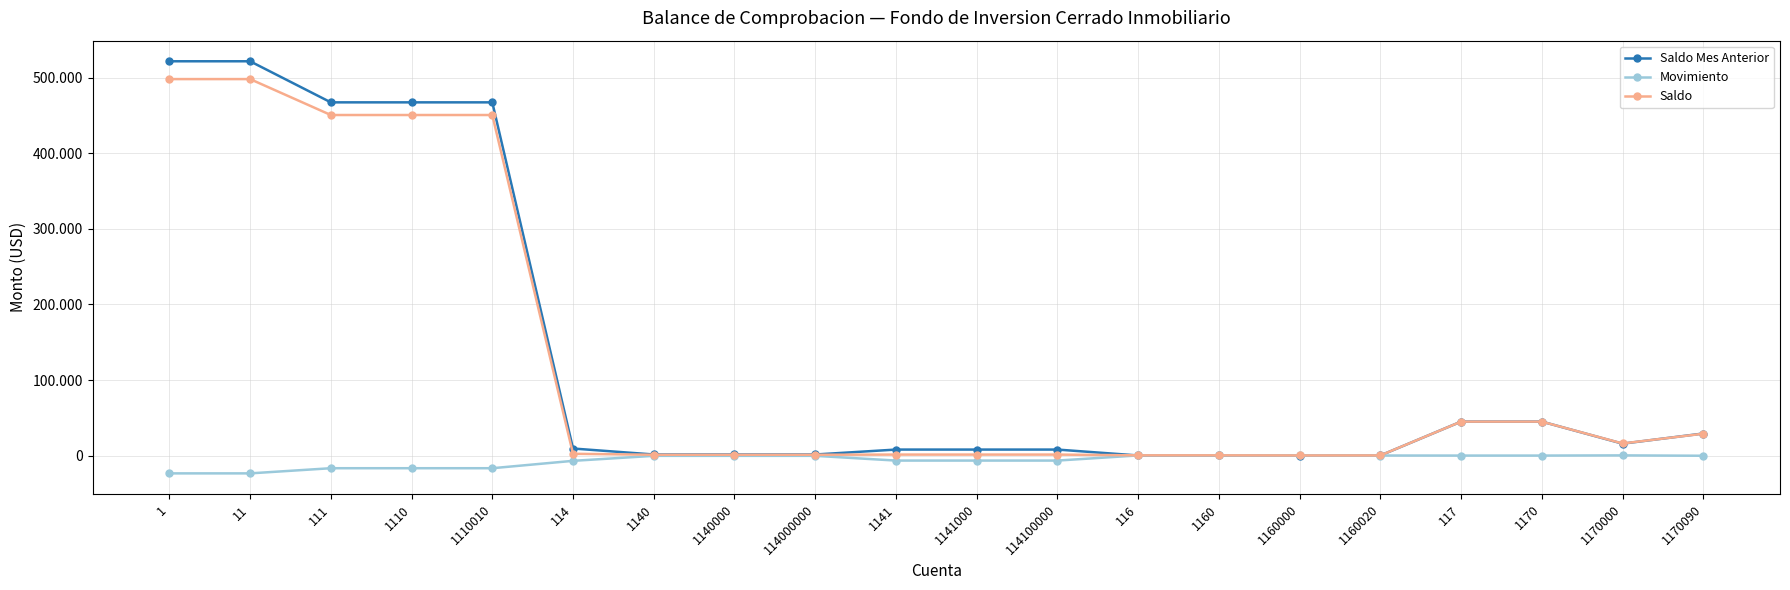

At which label is Saldo closest to 249233?

111